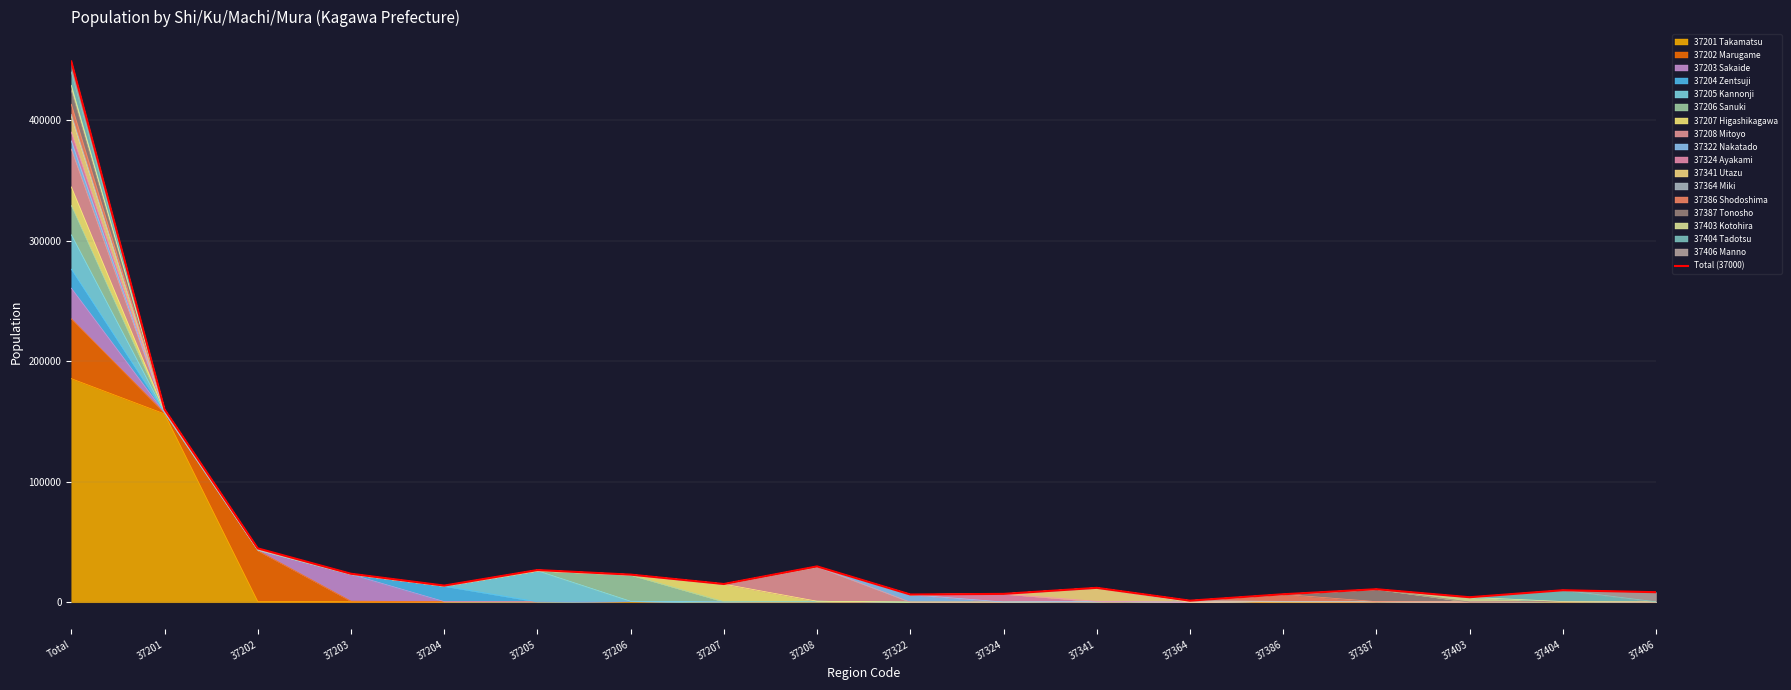

What is the approximate value at 37403, to the nearest 10?

4220